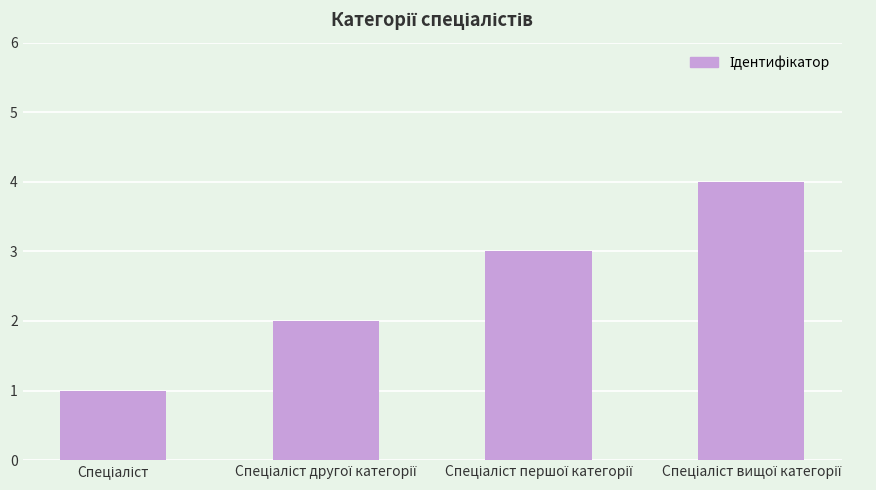

What is the difference between the maximum and minimum values?

3